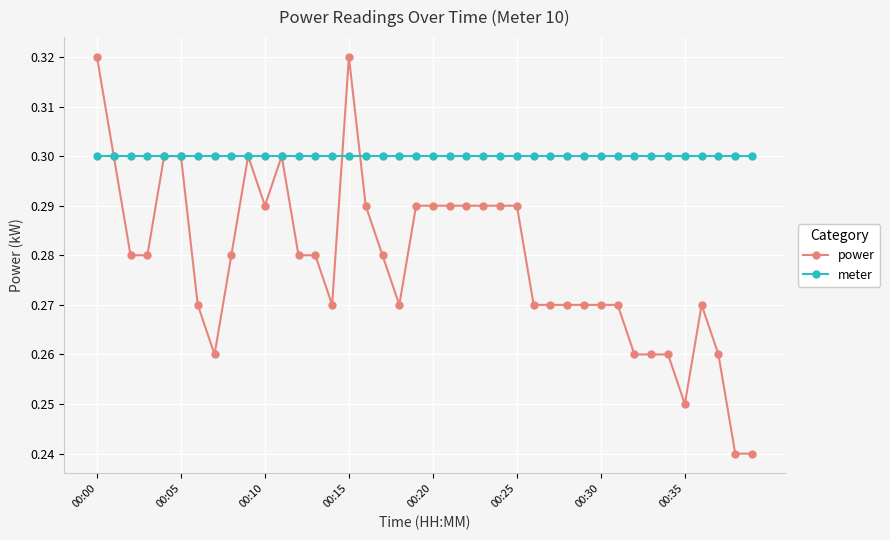

Count the power values in the range 0 to 1.

40